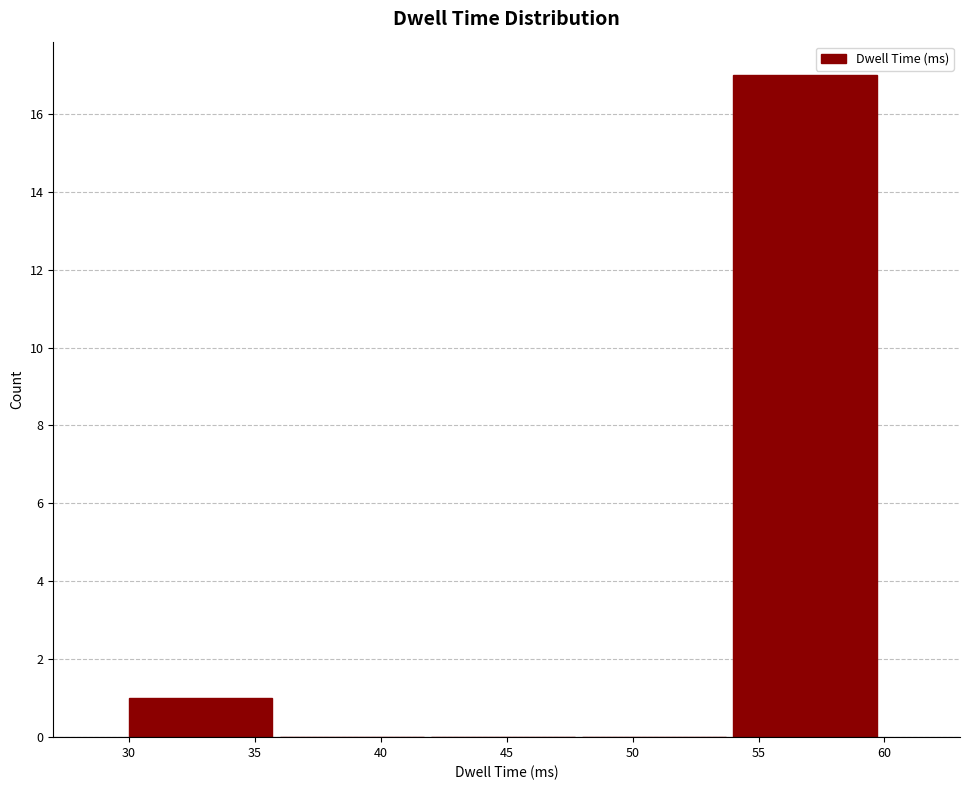

Over which range of the x-axis is the bar tallest?

54 to 60